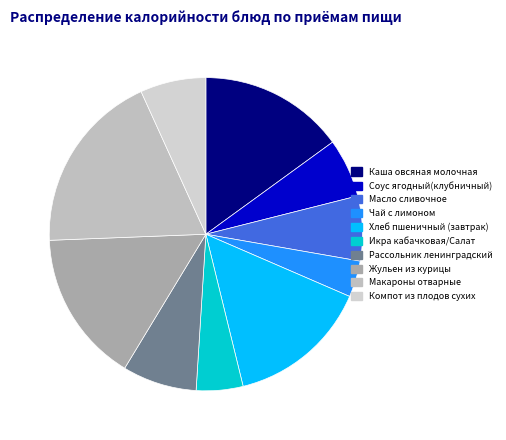

Count the number of slices in the pie.

10